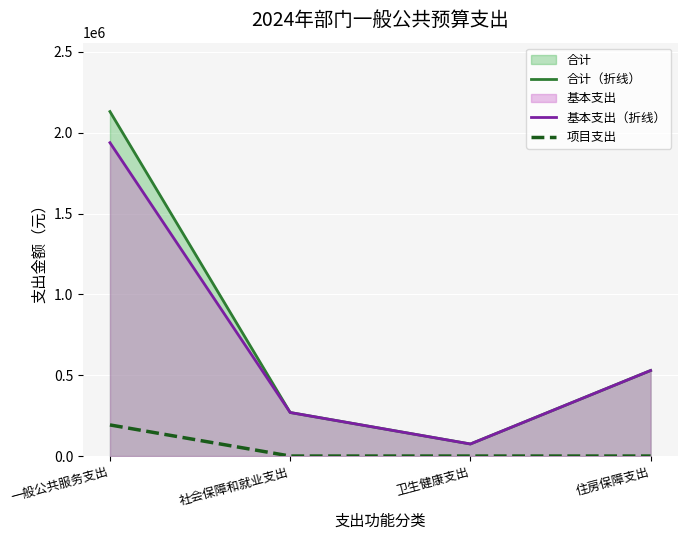

How many series are shown in this chart?

3